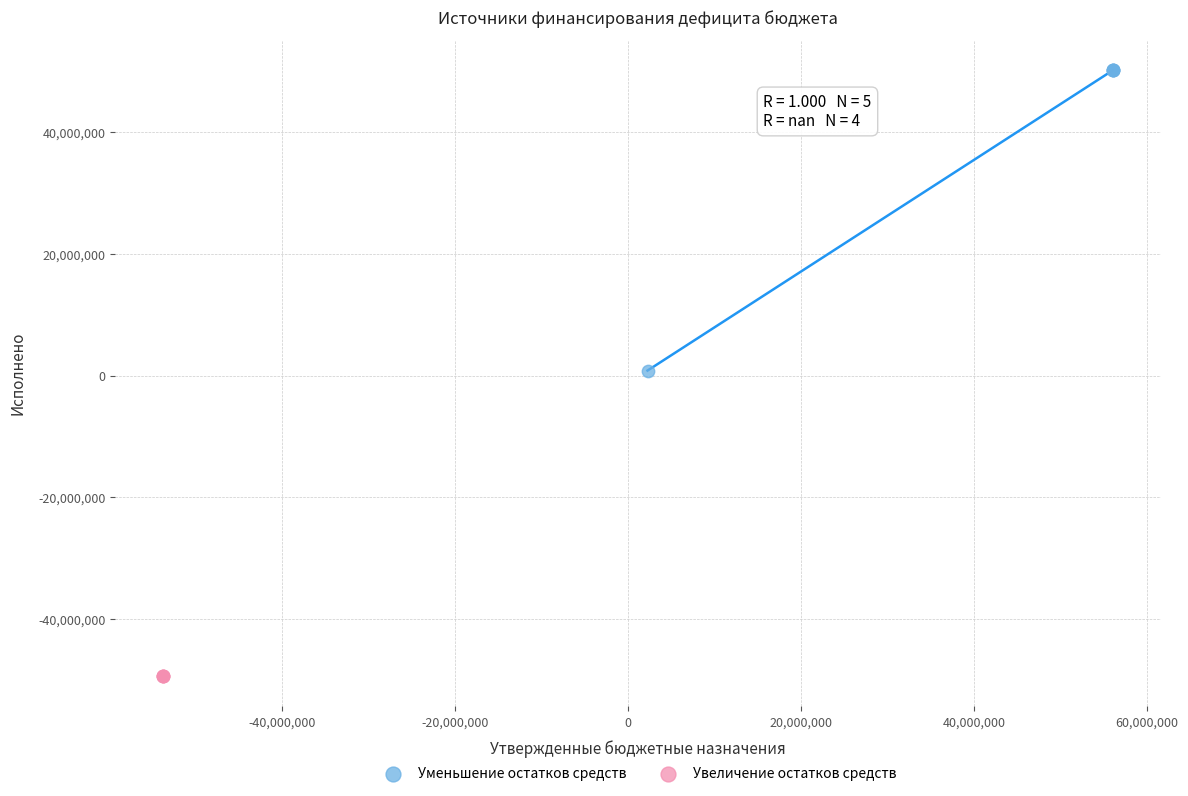

Which series contains the highest Y value?

Уменьшение остатков средств